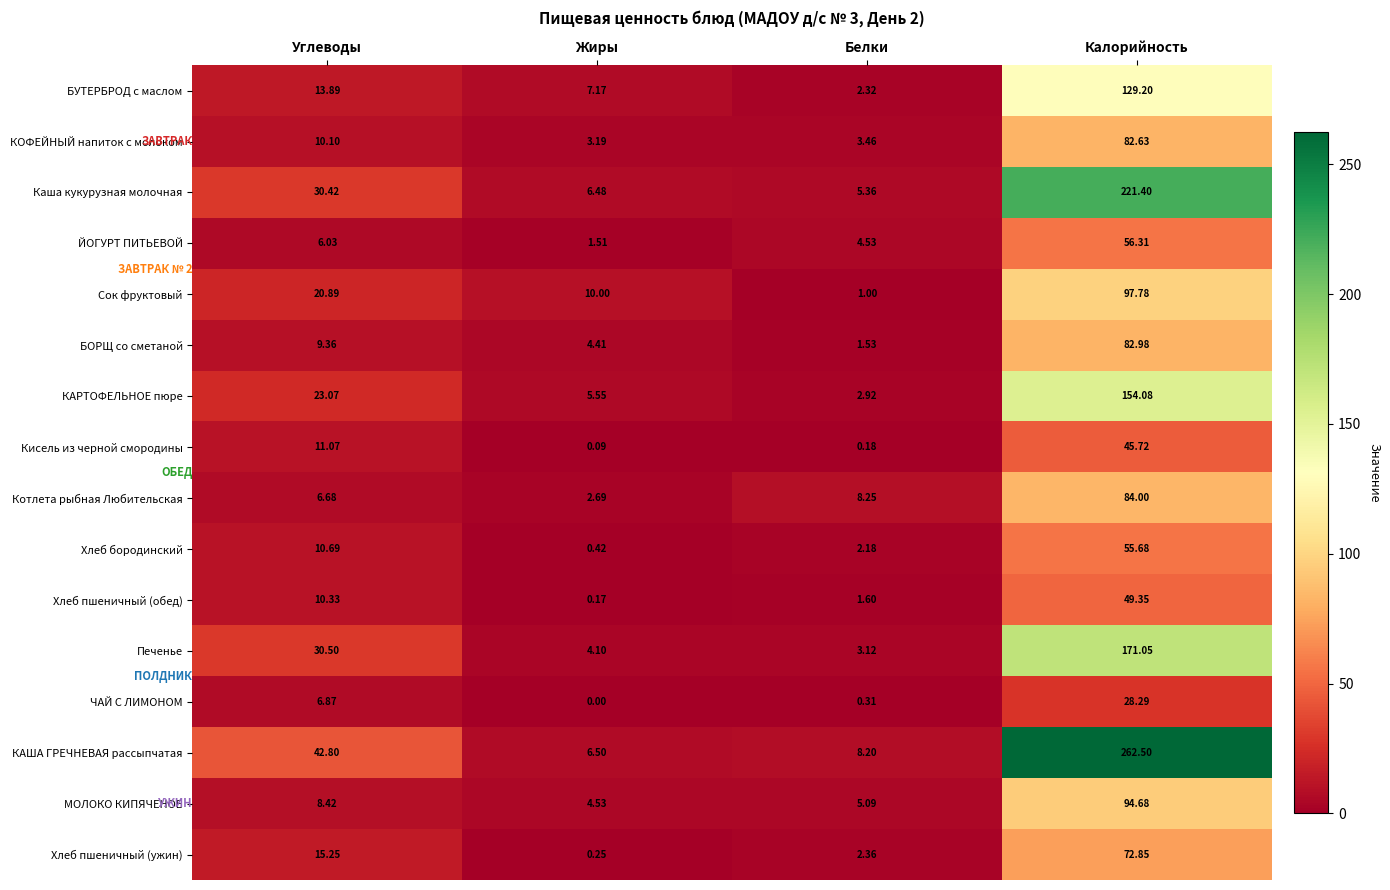

Rank the series at Жиры from highest to lowest value.

Сок фруктовый, БУТЕРБРОД с маслом, КАША ГРЕЧНЕВАЯ рассыпчатая, Каша кукурузная молочная, КАРТОФЕЛЬНОЕ пюре, МОЛОКО КИПЯЧЕНОЕ, БОРЩ со сметаной, Печенье, КОФЕЙНЫЙ напиток с молоком, Котлета рыбная Любительская, ЙОГУРТ ПИТЬЕВОЙ, Хлеб бородинский, Хлеб пшеничный (ужин), Хлеб пшеничный (обед), Кисель из черной смородины, ЧАЙ С ЛИМОНОМ